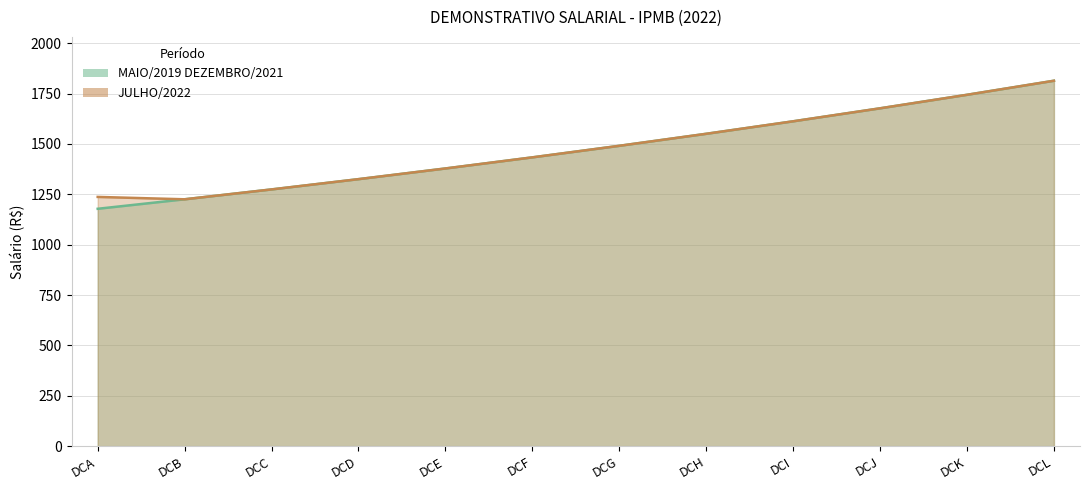

The JULHO/2022 series shows 552.5 at DCK. True or false?

False